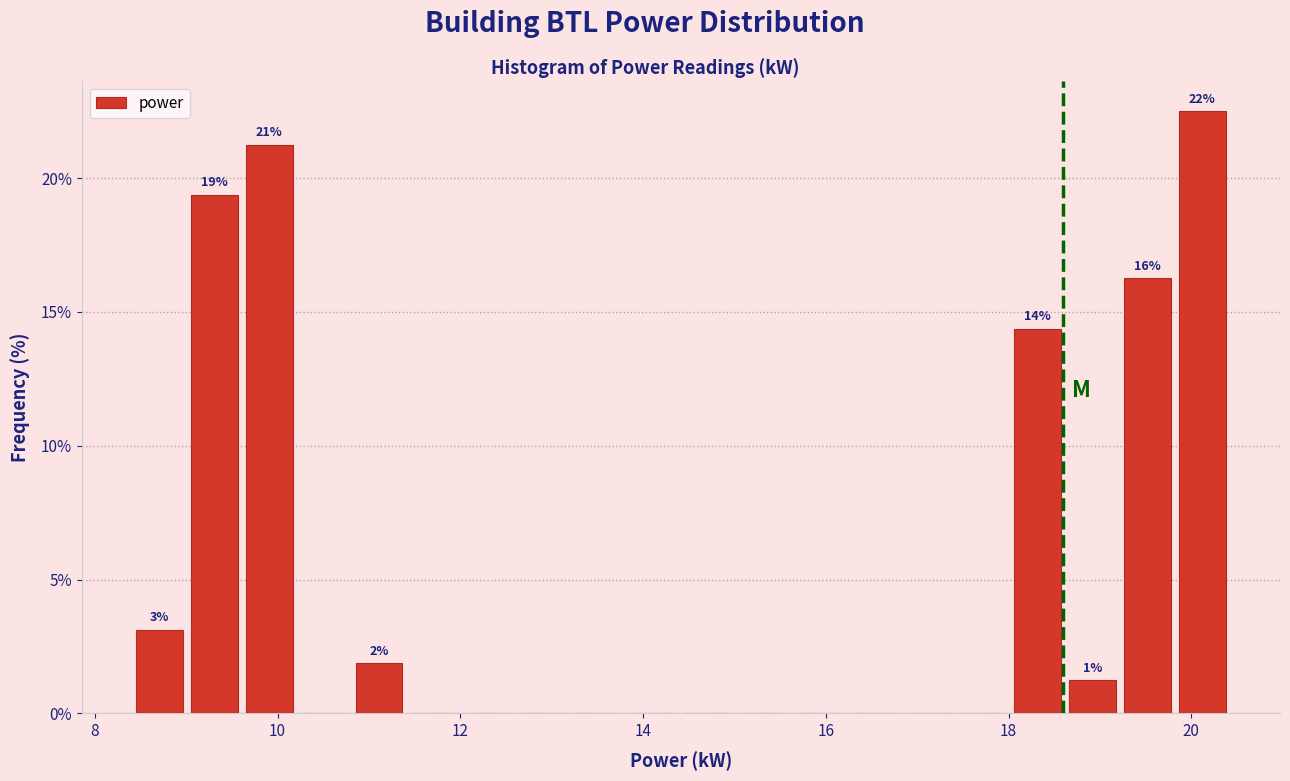

Read against the x-axis, roughly where is the centre of the tallest bar?

20.2